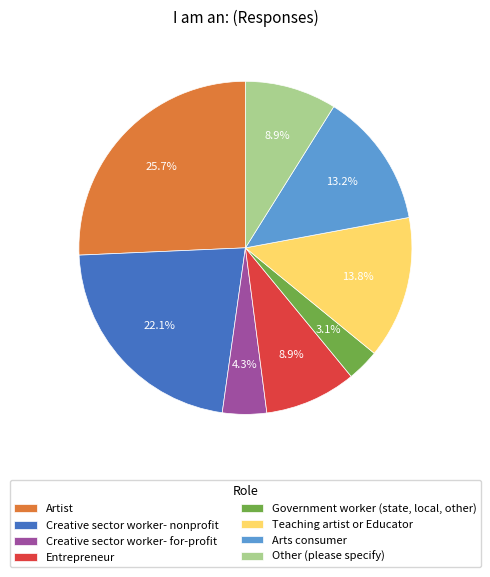

Which has a higher value, Government worker (state, local, other) or Artist?

Artist